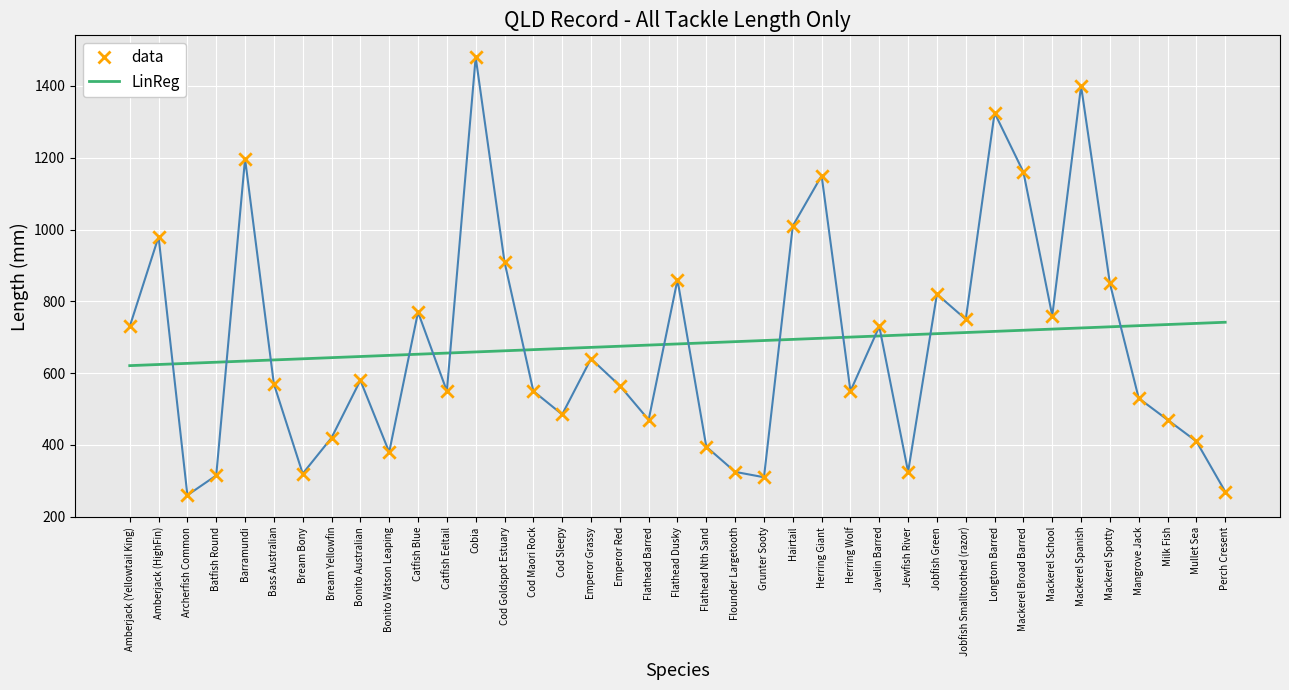

What is the total value across all series at Jobfish Green?

1530.0